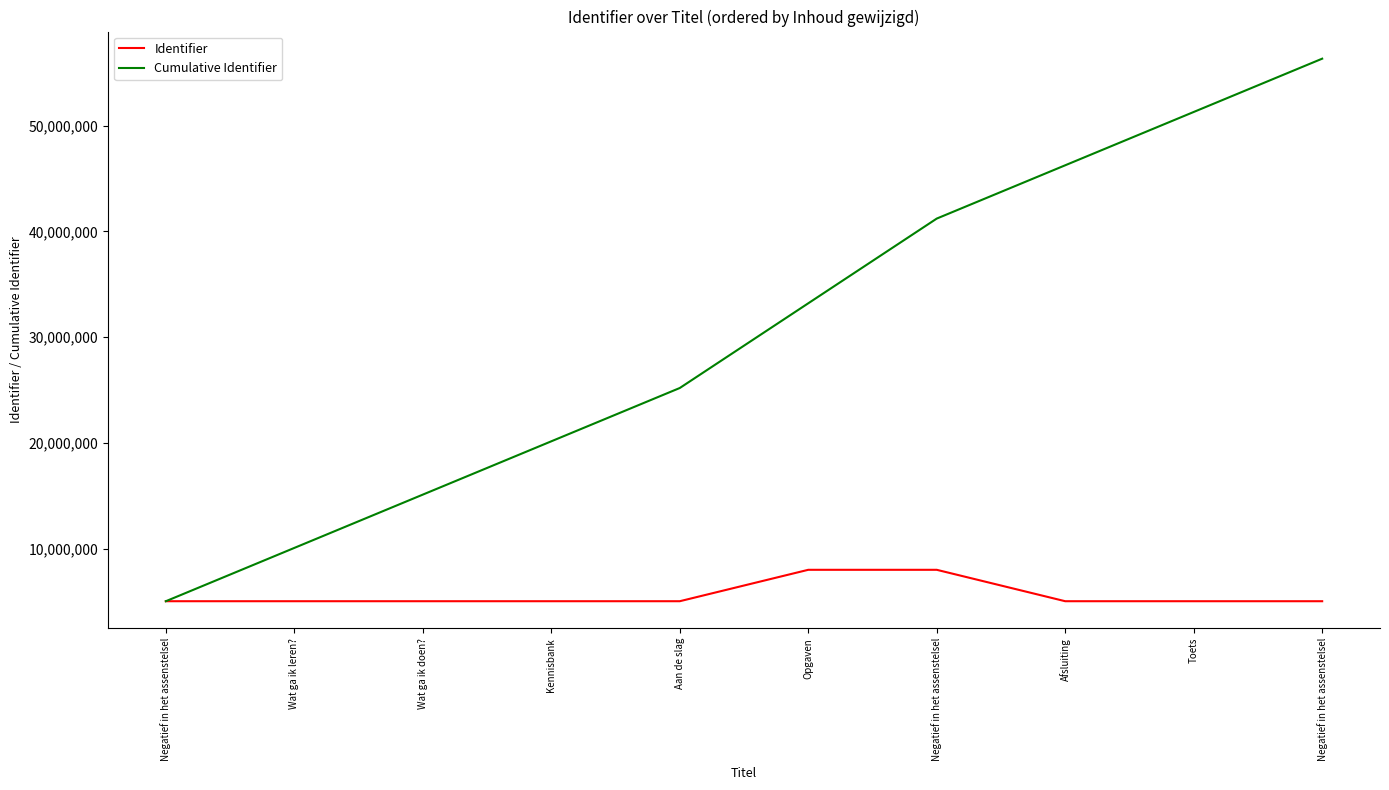

At which label does Identifier first exceed 5038570?

Aan de slag